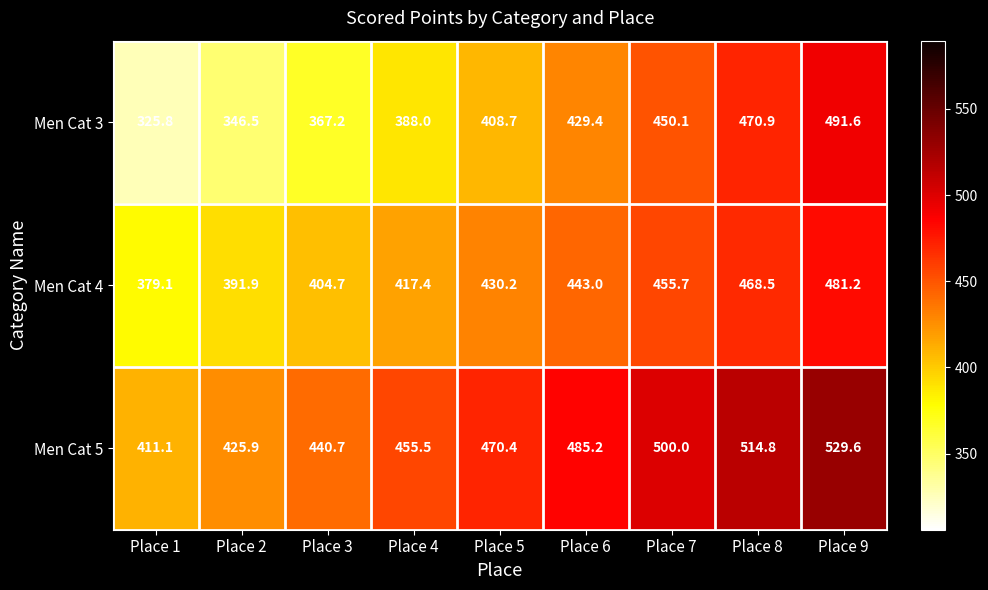

What is the sum of the Men Cat 3 values at Place 4 and Place 8?

858.9